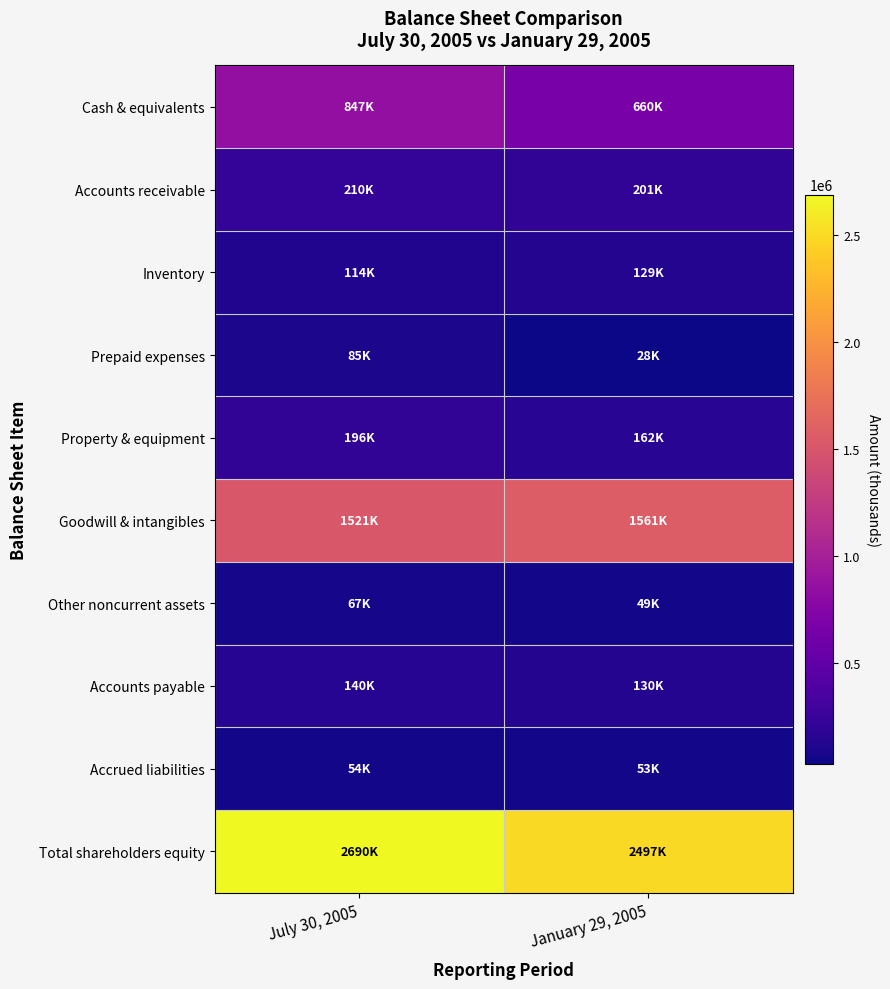

What is the smallest value displayed?

27937